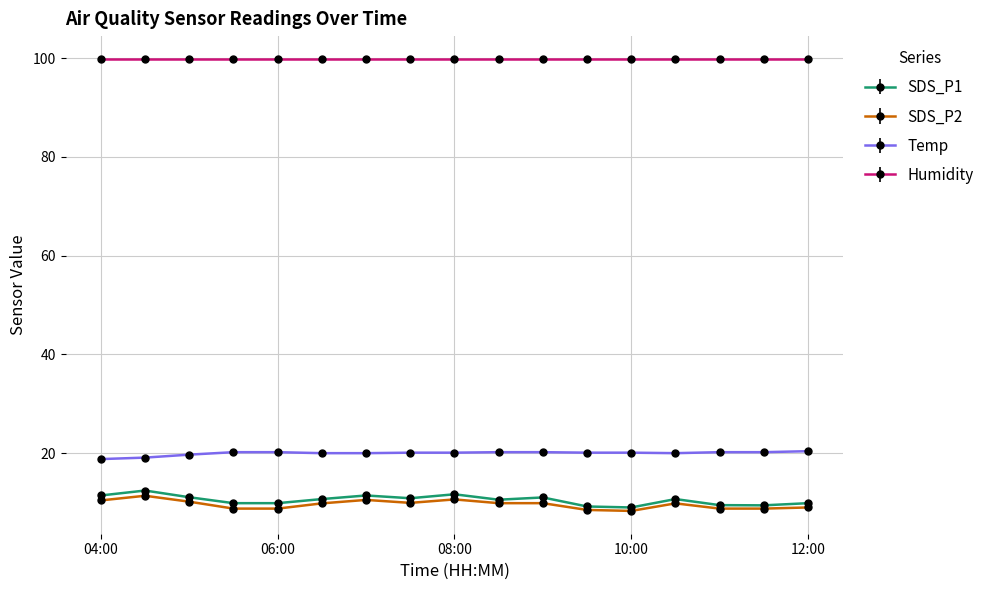

True or false: SDS_P2 has more than 2 points higher than both neighbors.

True